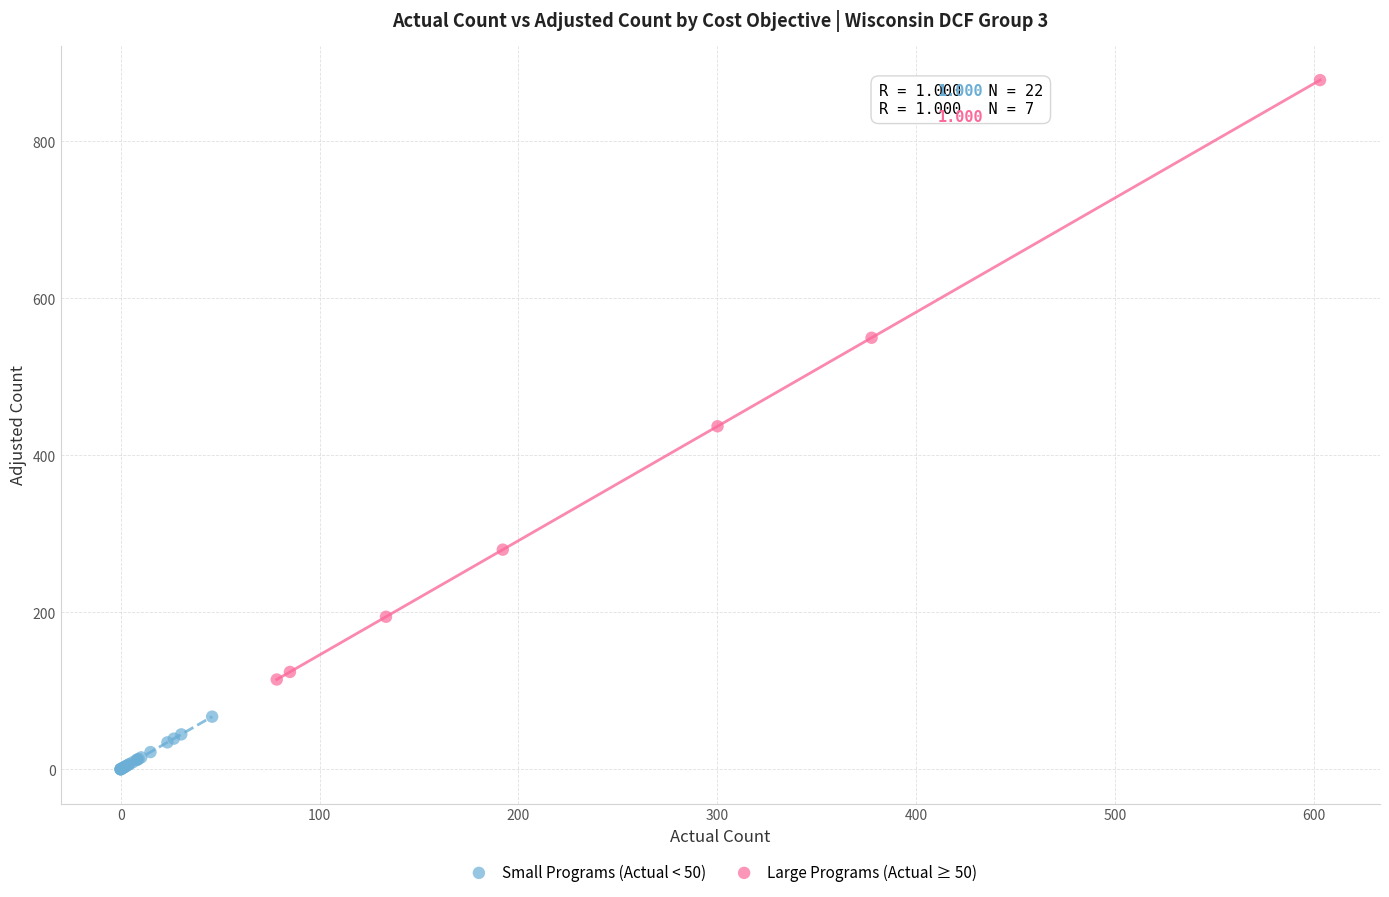

Which series contains the lowest Y value?

Small Programs (Actual < 50)